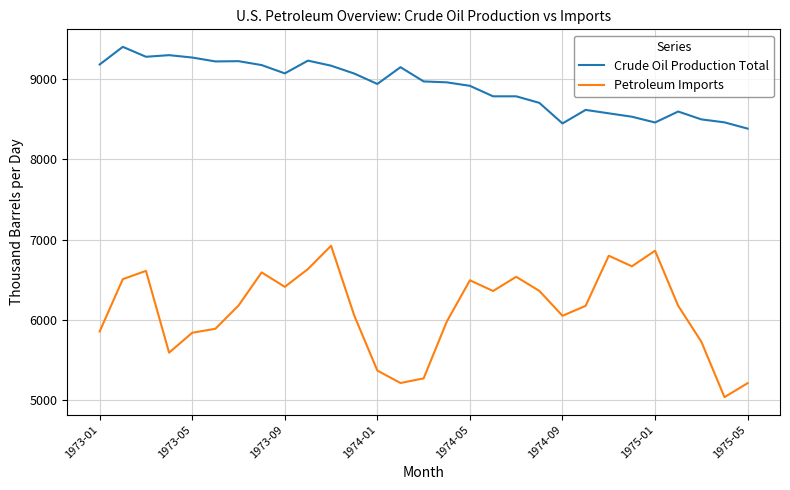

What is the average value of the Petroleum Imports series?

6117.1